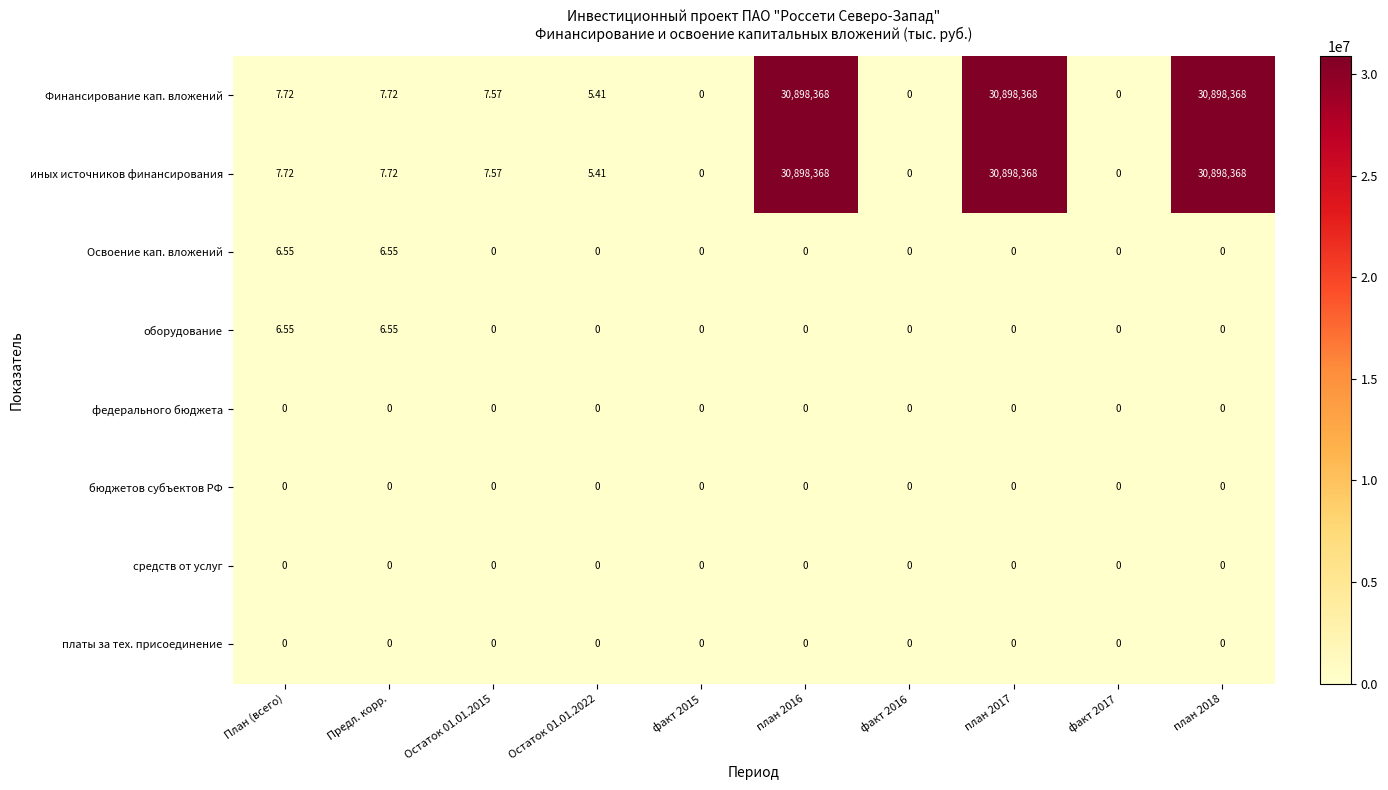

Is the value of Финансирование кап. вложений at Предл. корр. greater than the value of платы за тех. присоединение at план 2017?

Yes